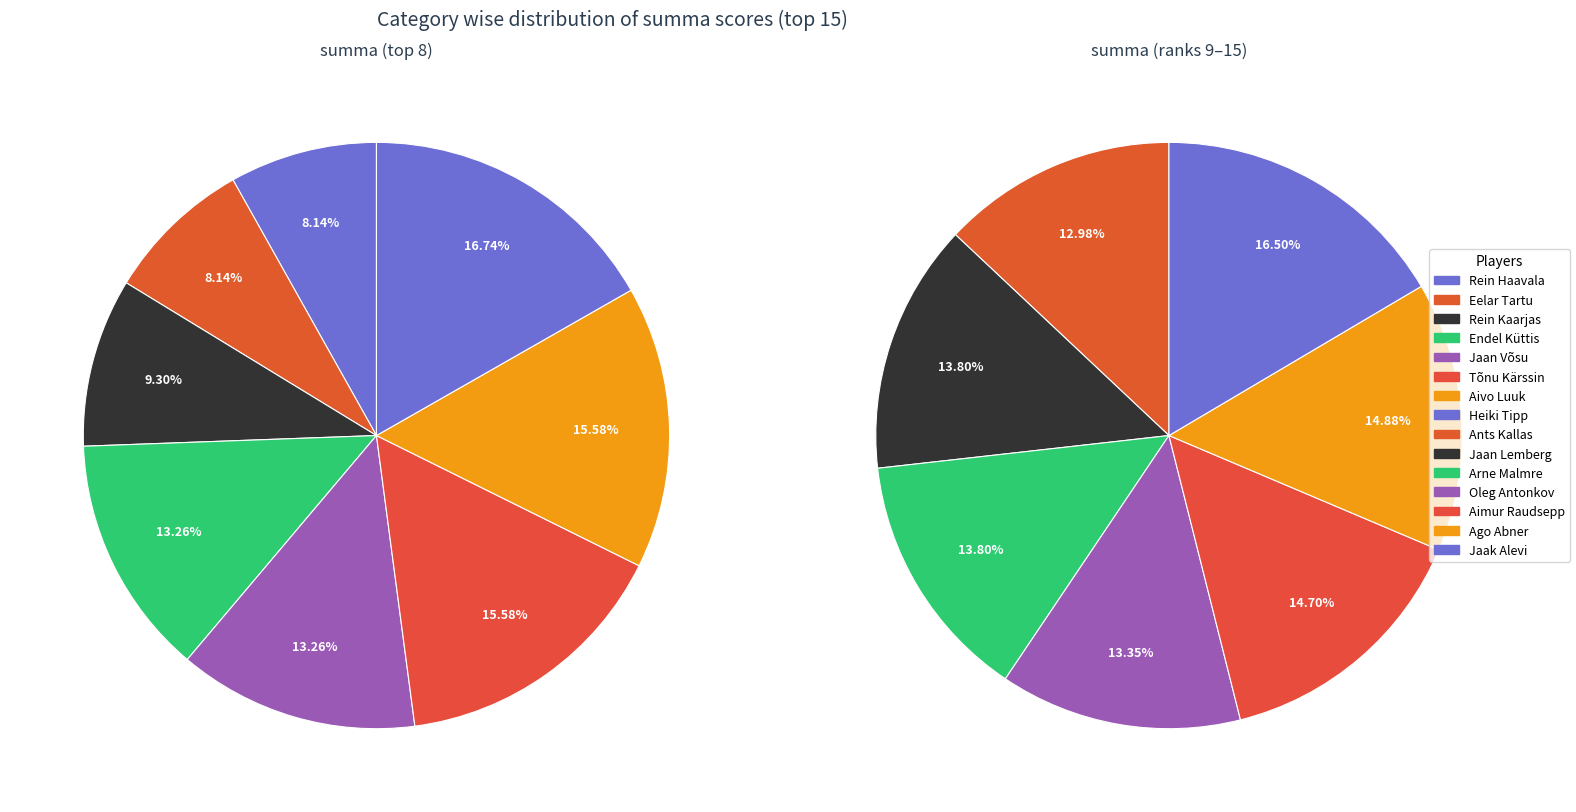

What is the change in value from Jaan Võsu to Tõnu Kärssin?

+10.0